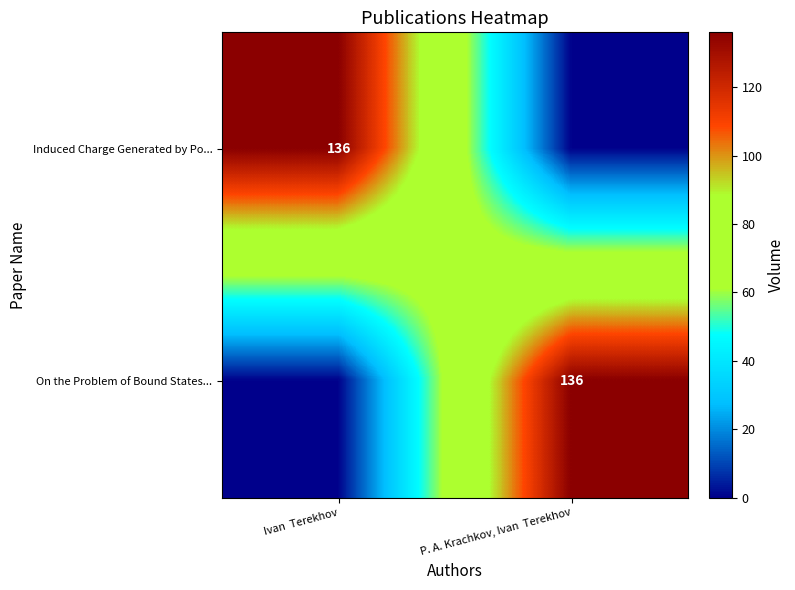

Is it true that Induced Charge Generated by Po... equals 61 at Ivan  Terekhov?

False